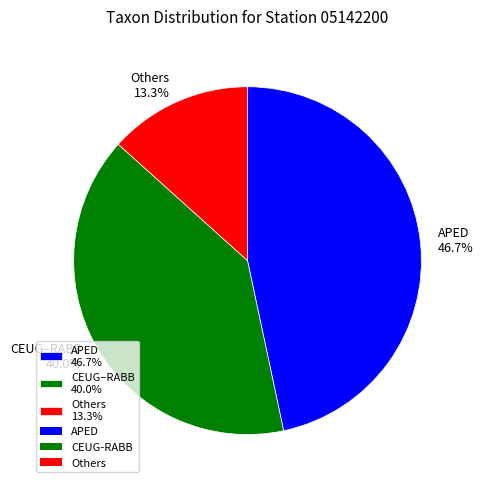

Count the number of slices in the pie.

3